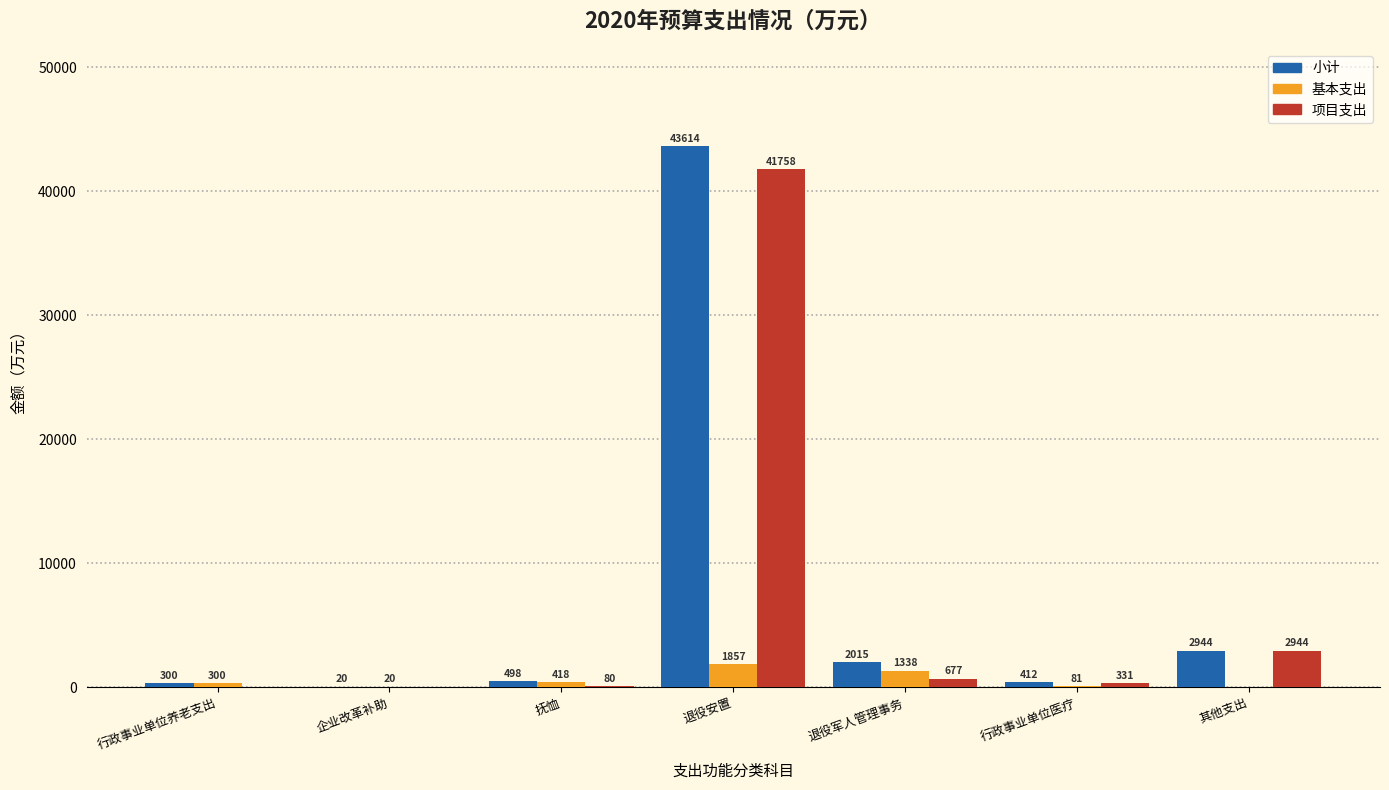

Which series has the largest total across all categories?

小计